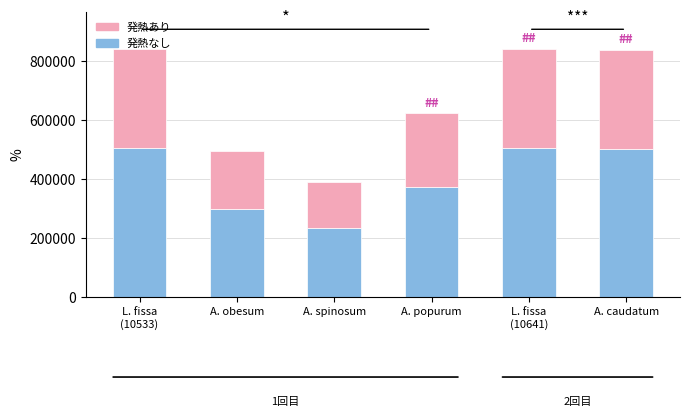

How many bars are there in total?

6